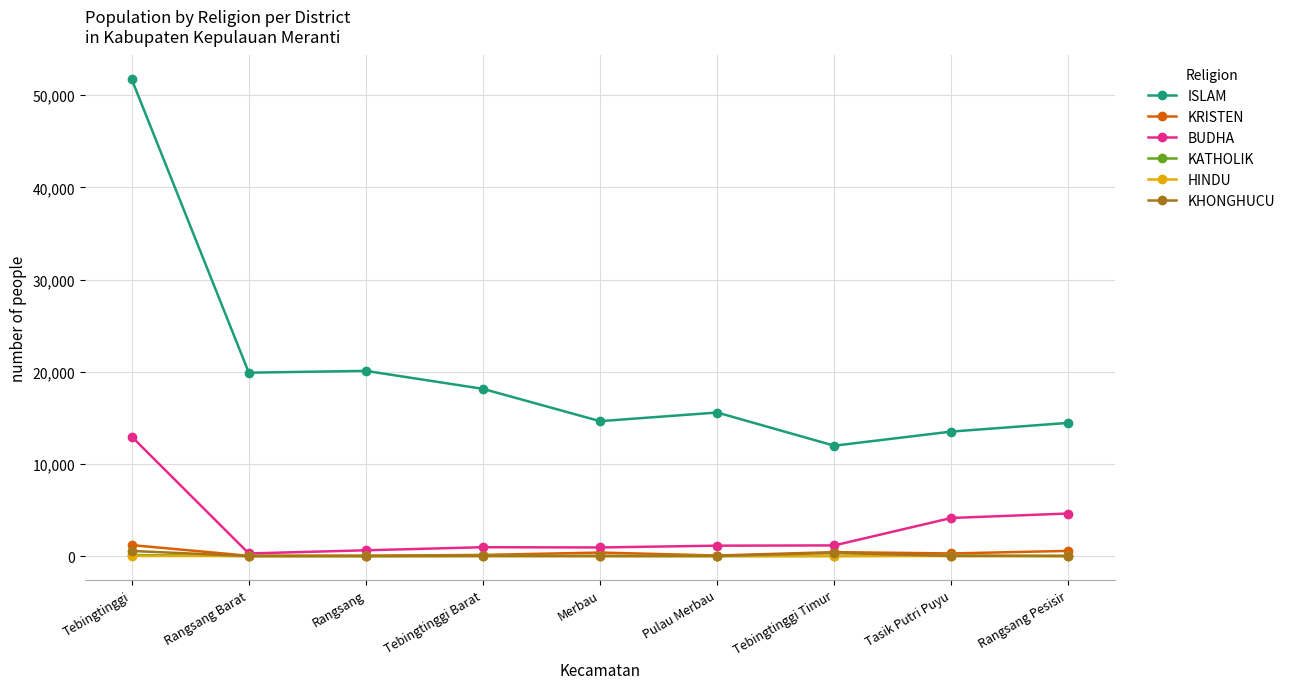

What is the highest value of the KRISTEN series?

1188